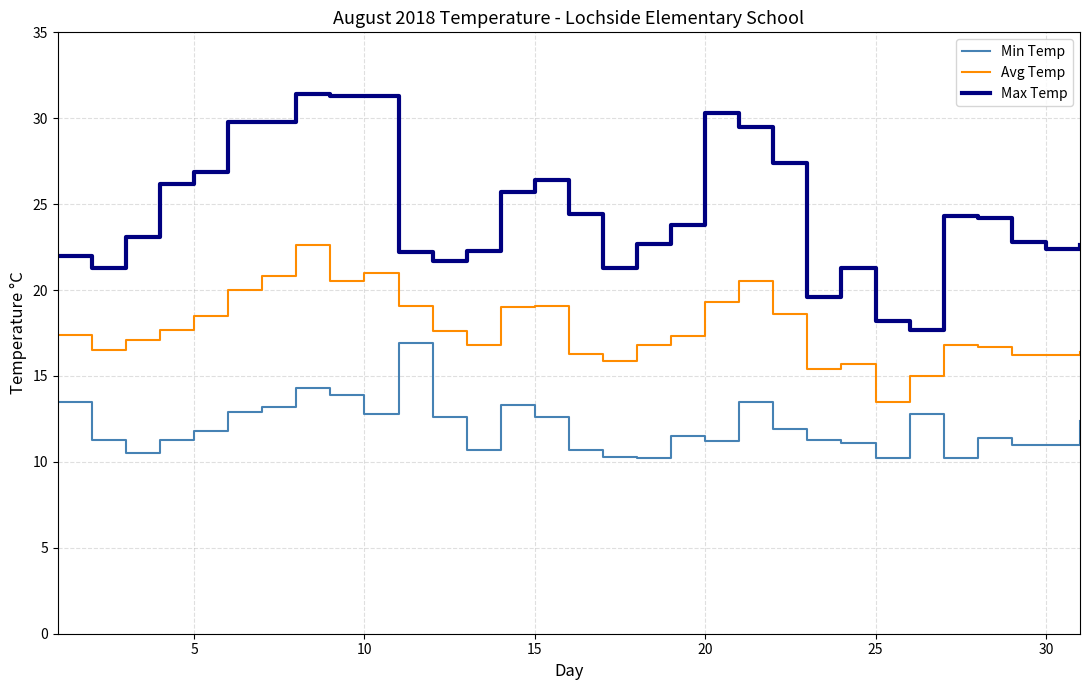

True or false: Max Temp and Avg Temp cross at least once.

False